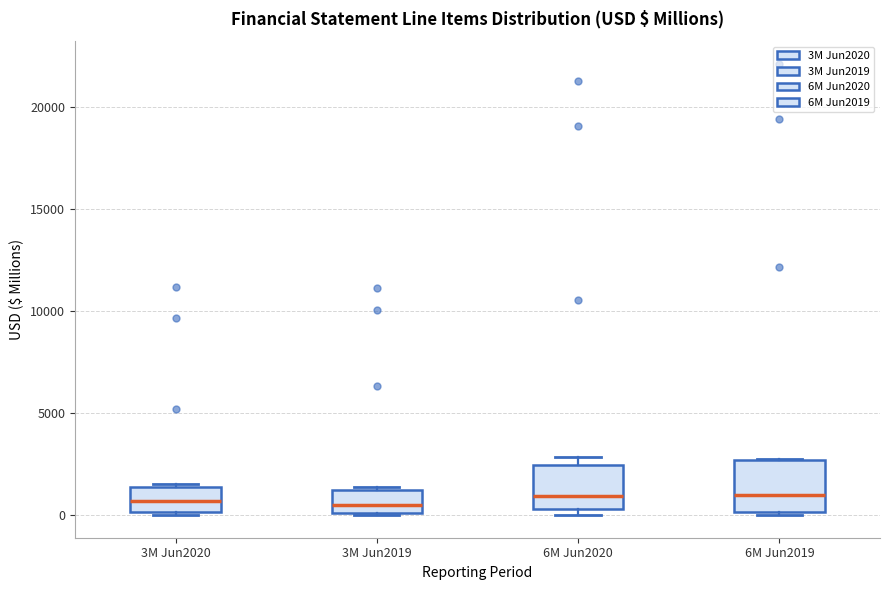

Where is the lower edge of the box for 3M Jun2020 on the y-axis? The values are not printed on the chart, so give them approximately, as read against the axis.

0